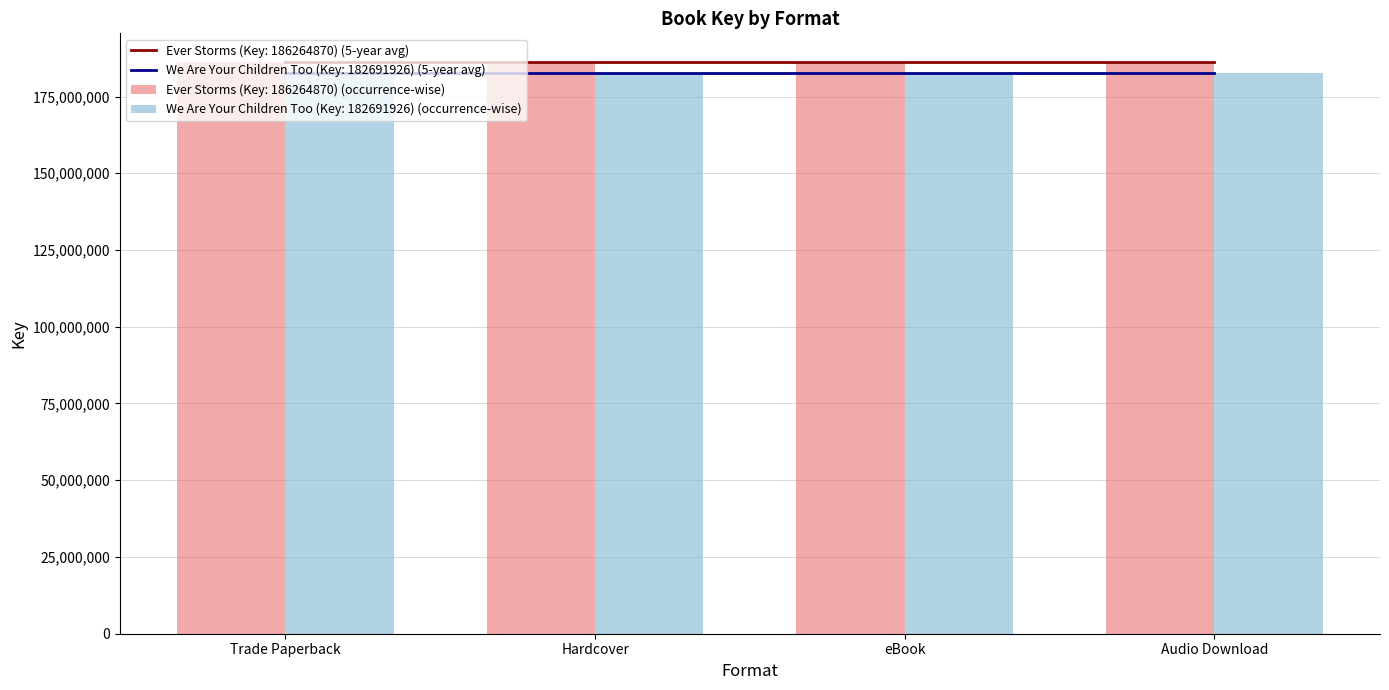

Rank the series by their maximum value, from lowest to highest.

We Are Your Children Too (Key: 182691926), Ever Storms (Key: 186264870)